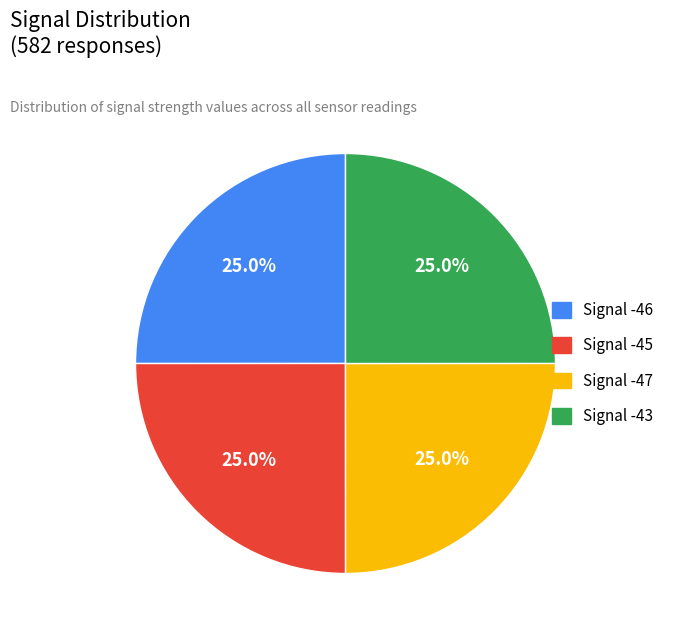

What portion of the pie excludes Signal -45?

75.0%